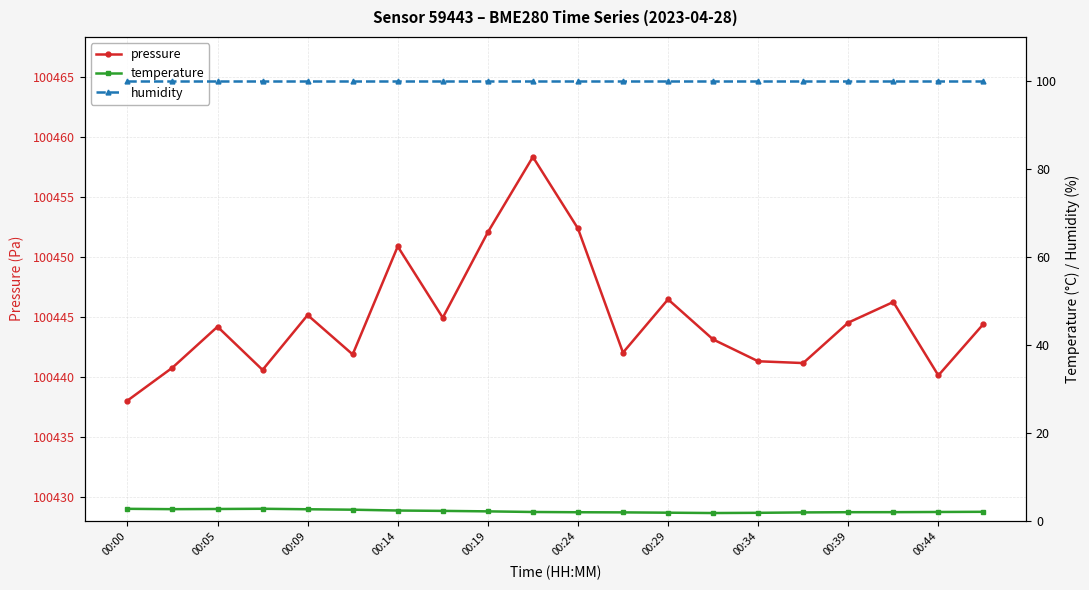

Is it true that pressure equals 179019.9 at 00:19?

False